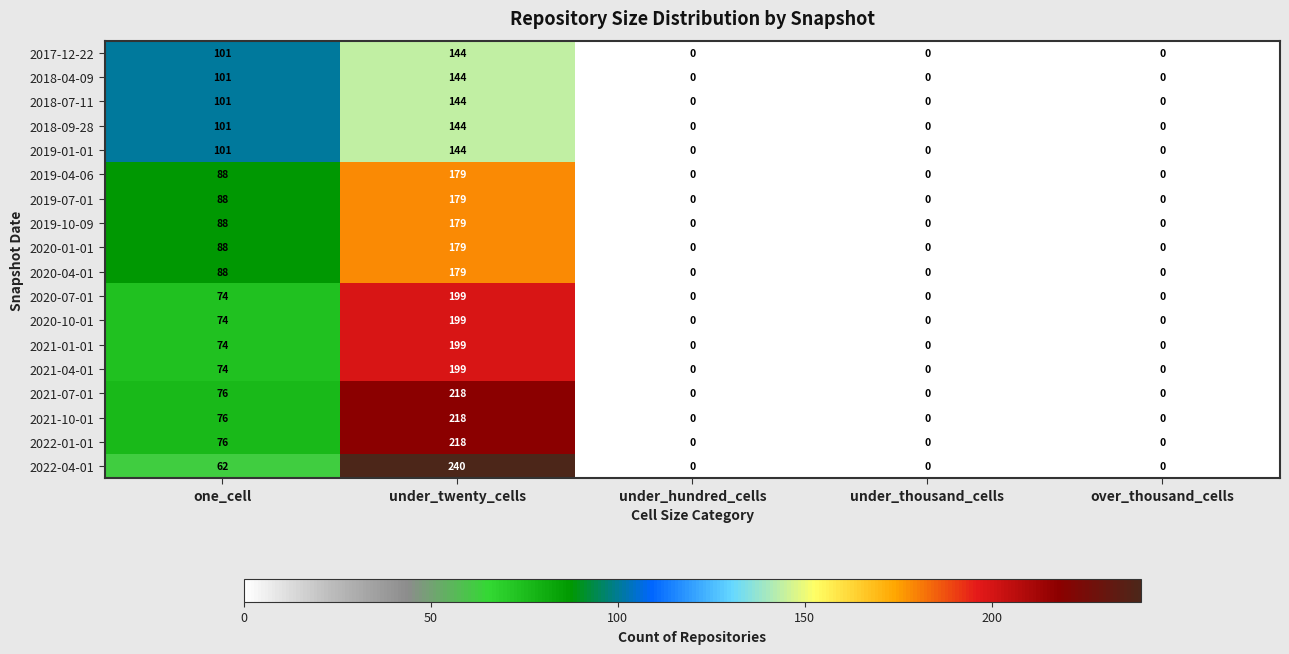

At which category is the sum across all series the highest?

under_twenty_cells